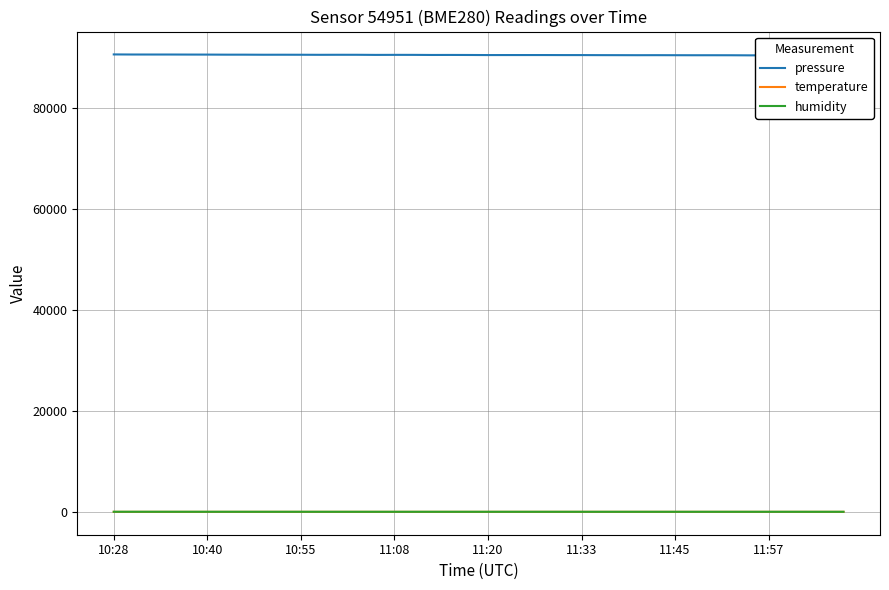

Which category has the highest value across all series?

10:28